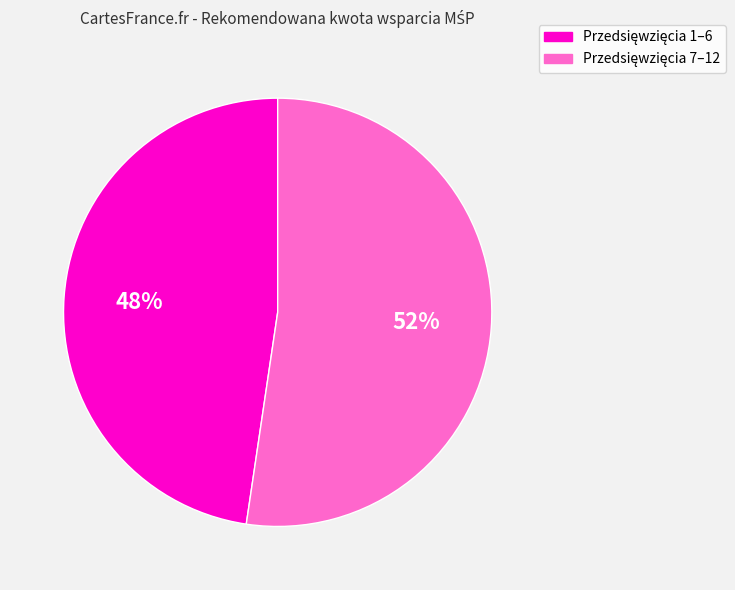

Is there any slice that represents more than half of the pie?

Yes